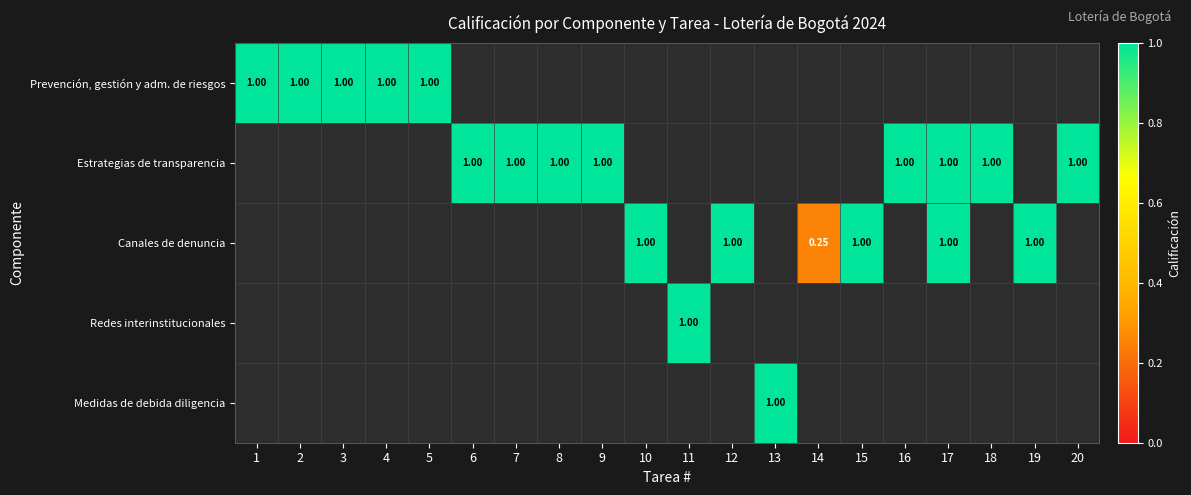

At how many categories does at least one series exceed 0?

20